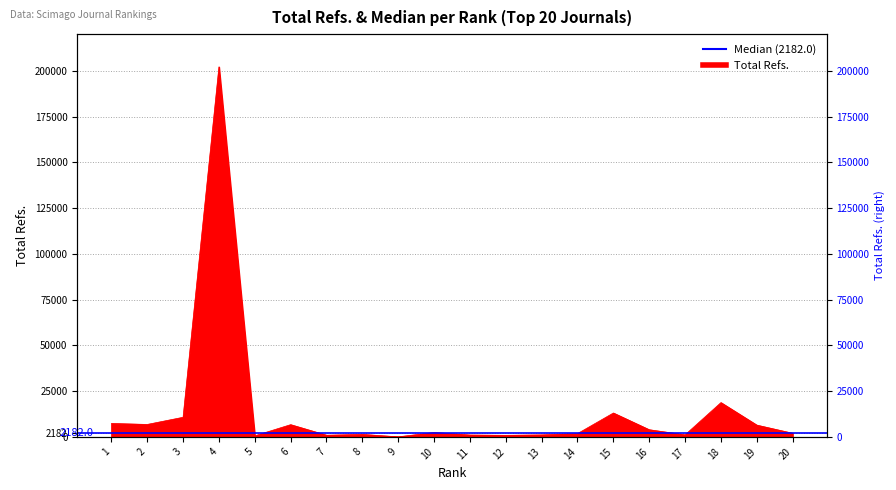

How many interior local valleys (lower than both neighbors) does the data have?

6